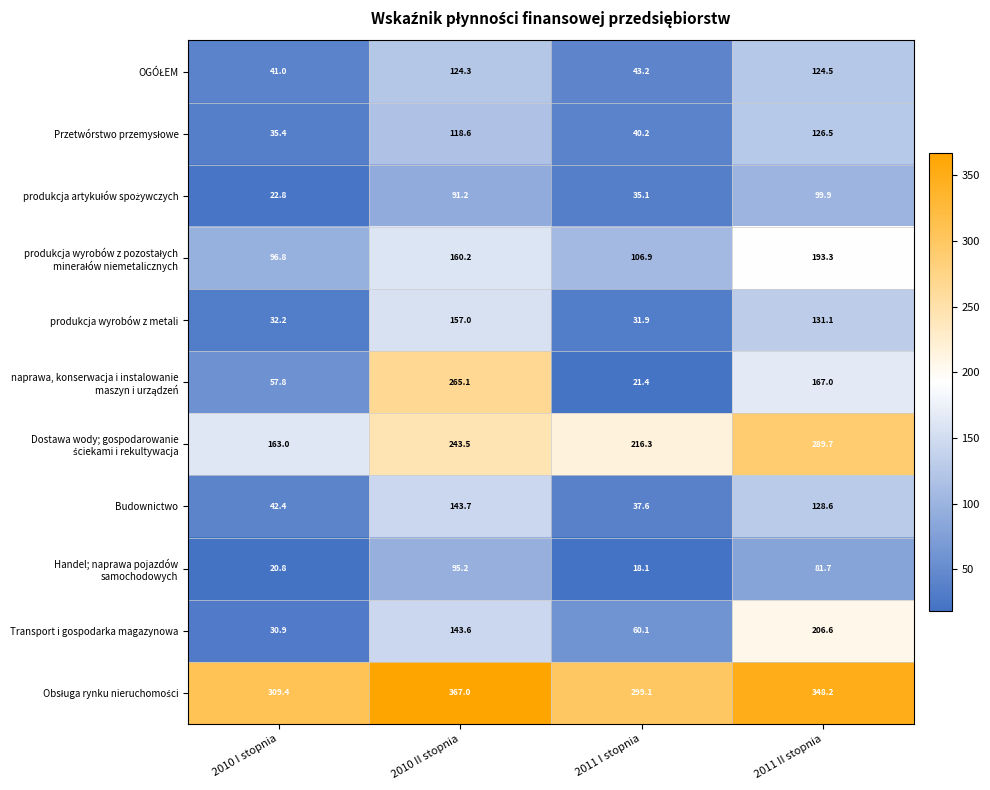

At how many categories does at least one series exceed 28?

4